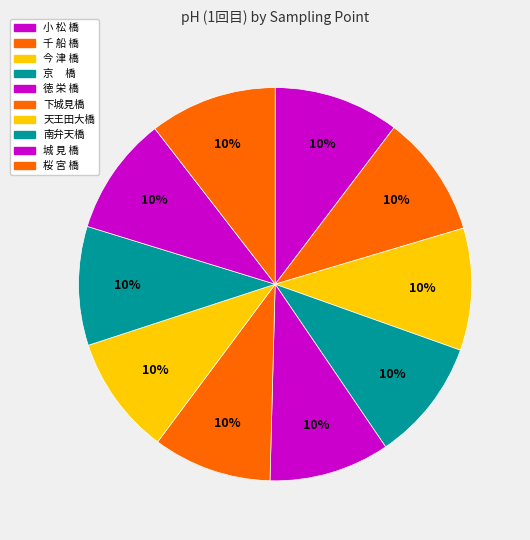

Is there any slice that represents more than half of the pie?

No